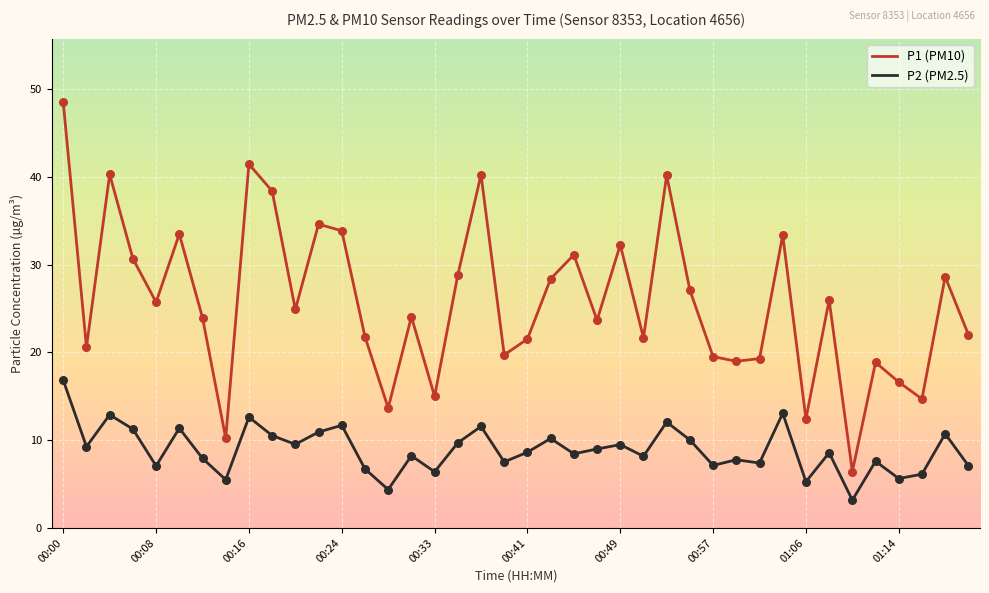

What is the greatest value displayed?

48.5